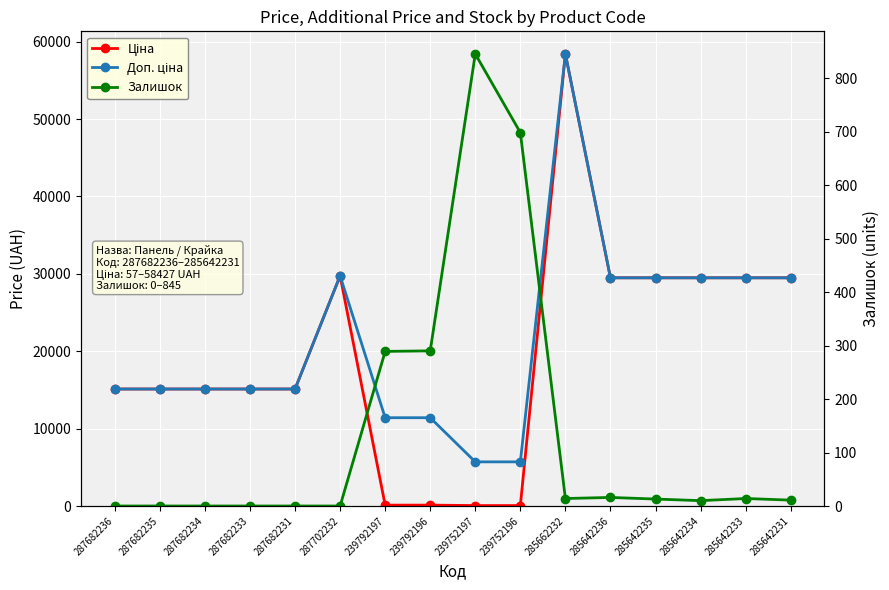

True or false: Залишок and Доп. ціна cross at least once.

False